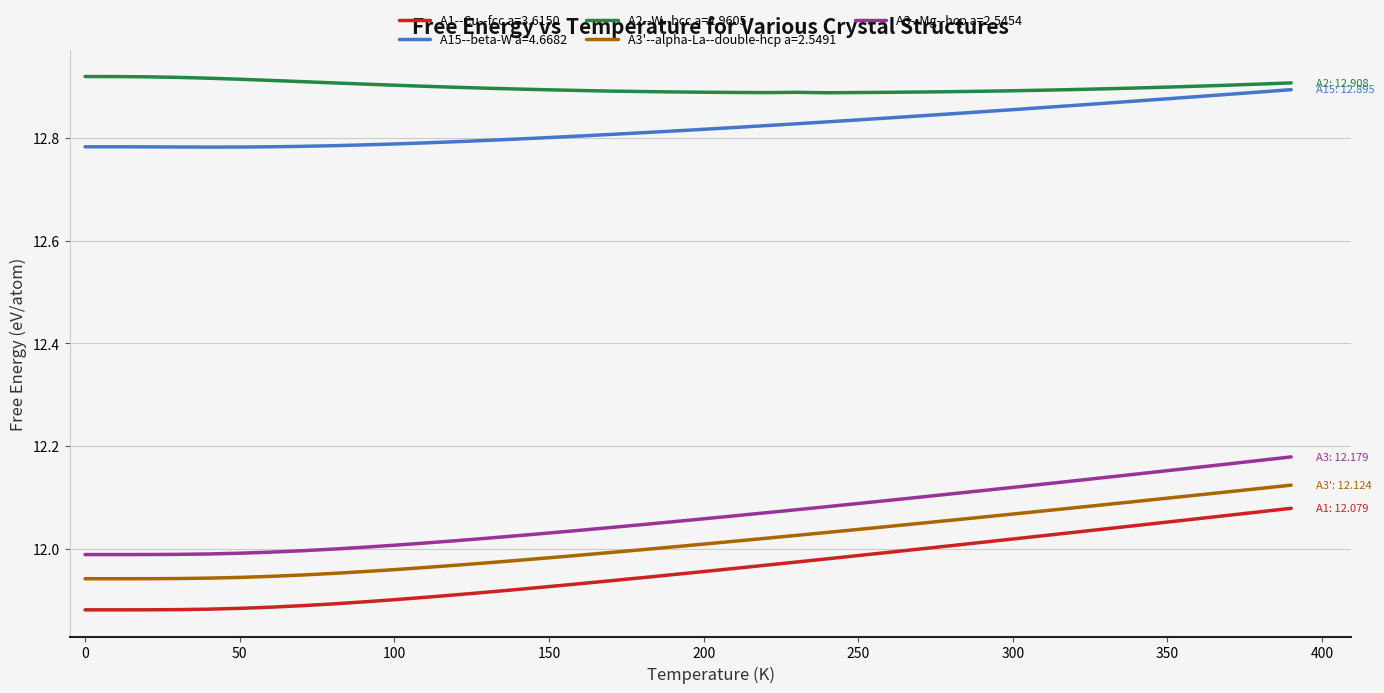

True or false: A3'--alpha-La--double-hcp a=2.5491 and A1--Cu--fcc a=3.6150 intersect in this chart.

False